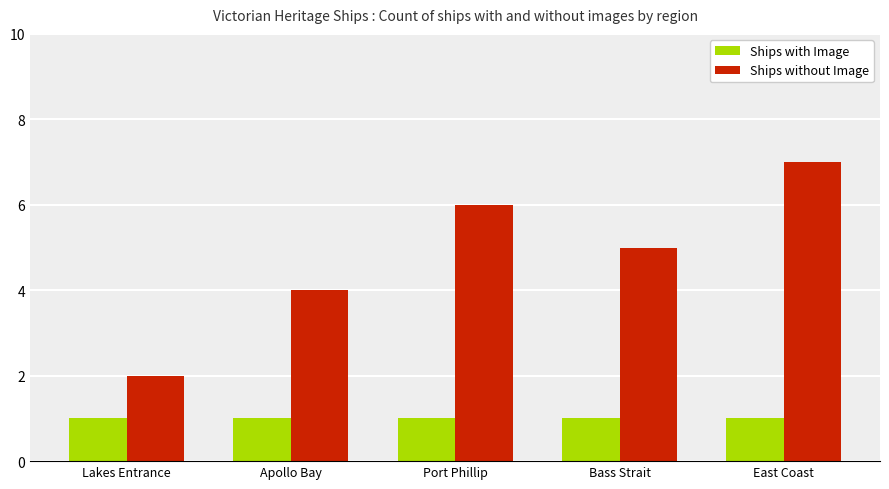

How many bars are there in total?

10